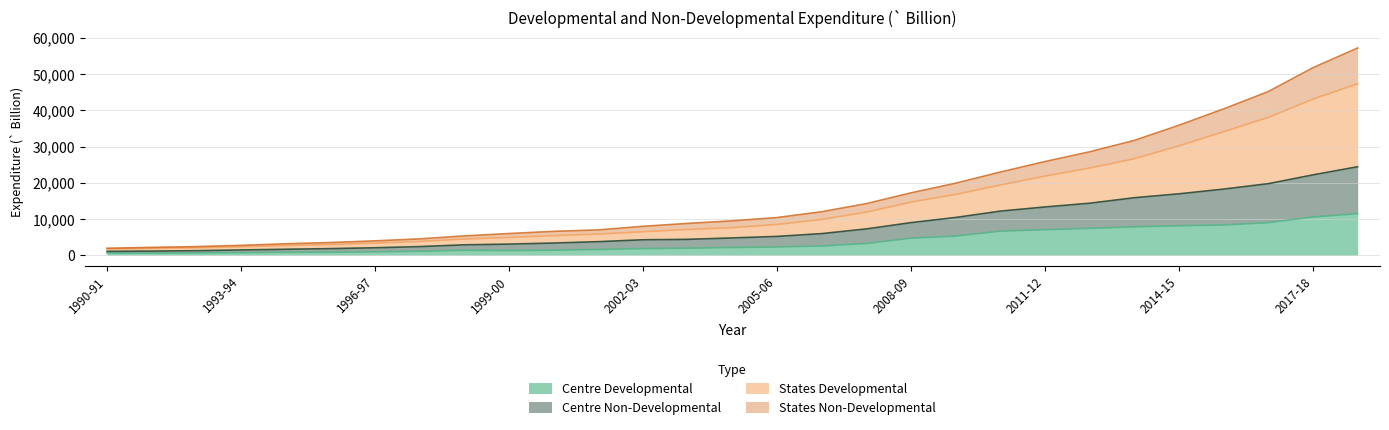

What is the lowest value of the States Non-Developmental series?

1079.9